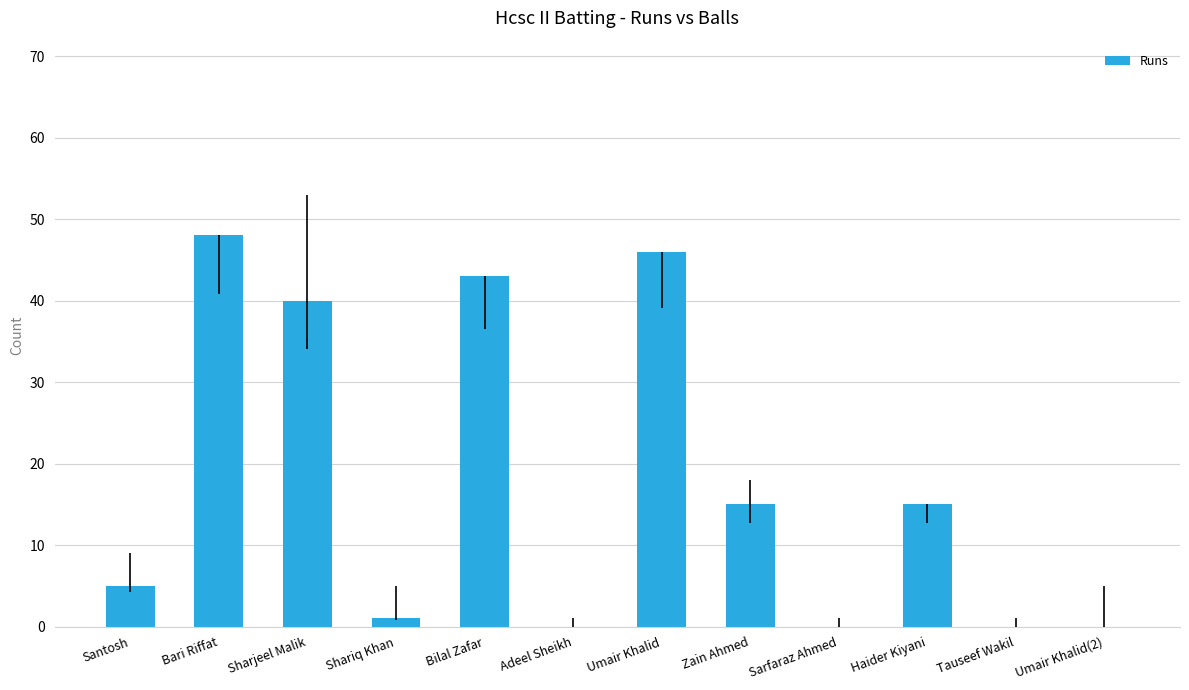

Are the bars horizontal?

No